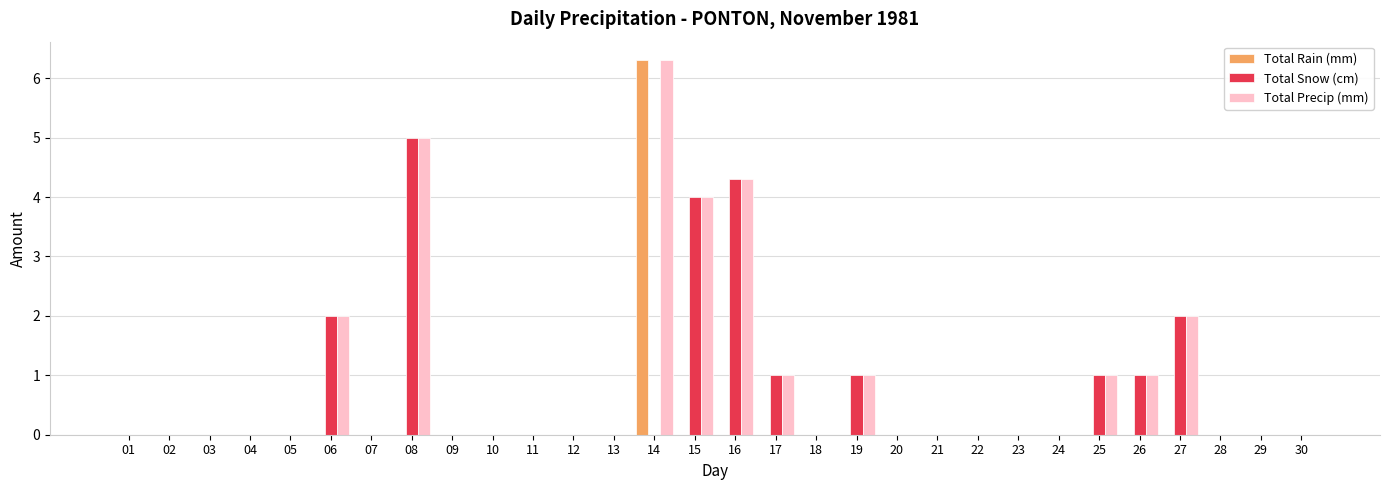

How many Total Snow (cm) values are between 0 and 1?

25